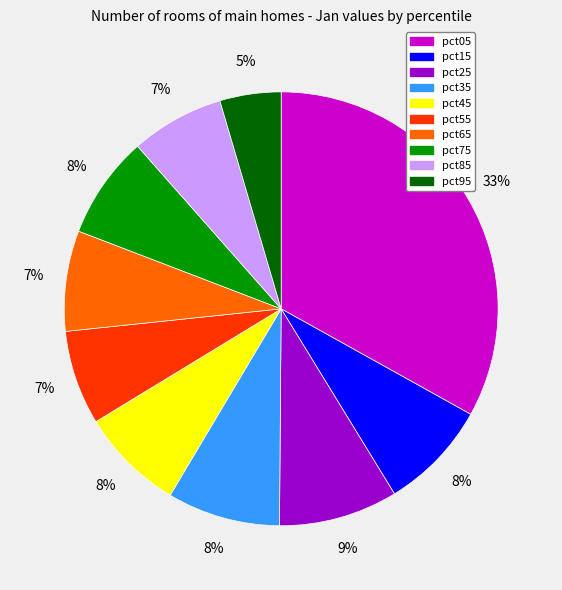

To the nearest percent, what portion does pct85 represent?

7%